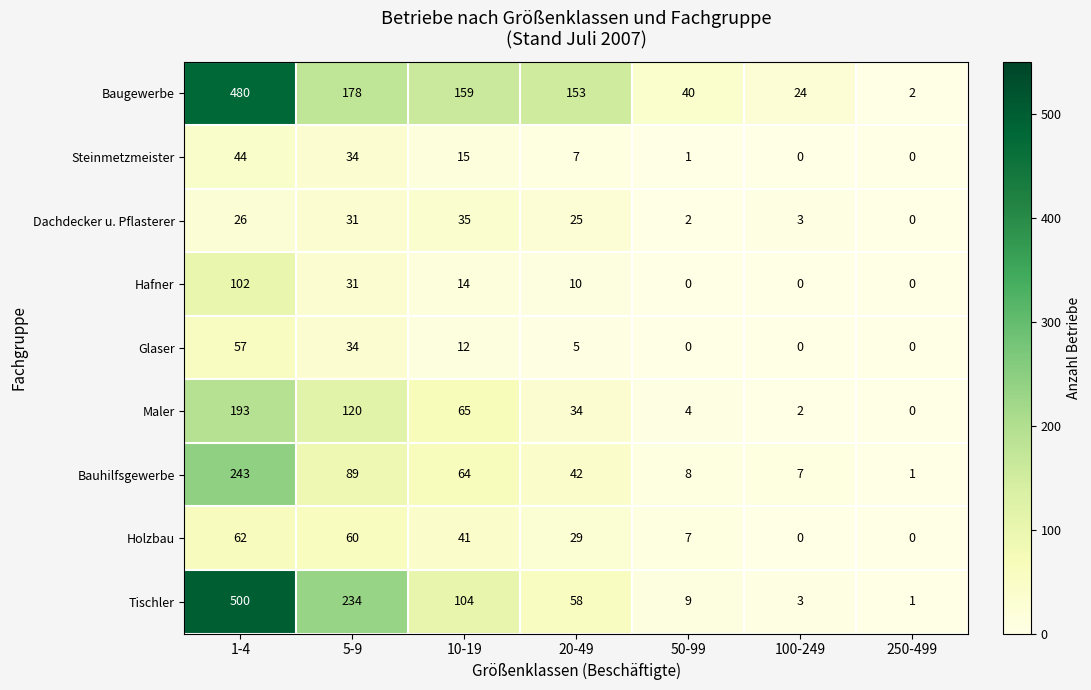

What is the difference between the maximum and minimum values in the Hafner series?

102